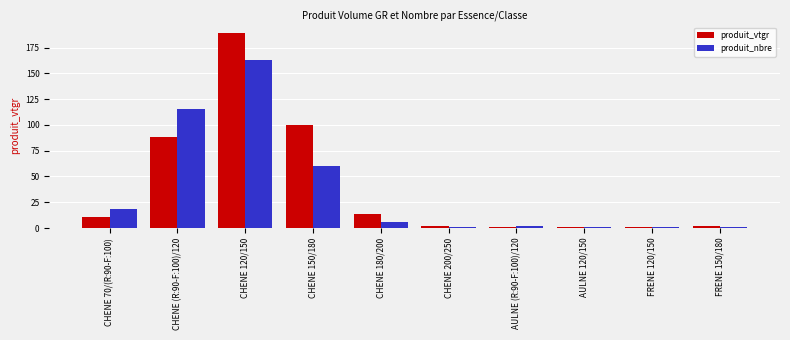

What is the sum of the produit_nbre values at CHENE 180/200 and CHENE 70/(R:90-F:100)?

24.0